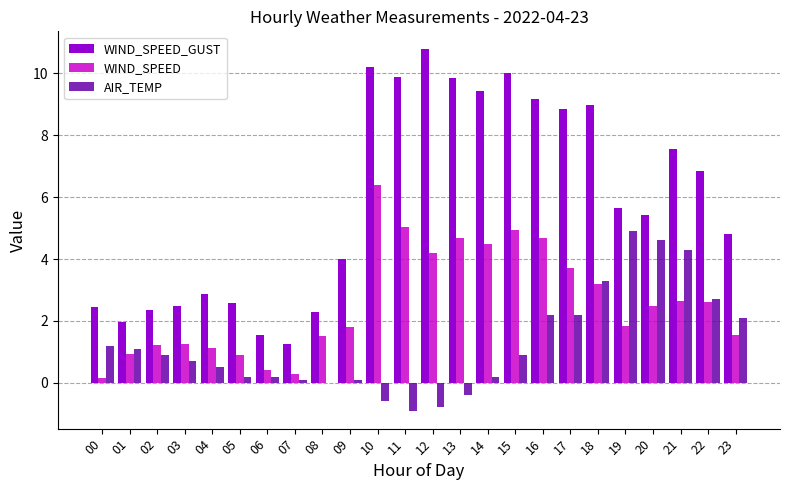

Is it true that WIND_SPEED_GUST equals 9.8 at 19?

False